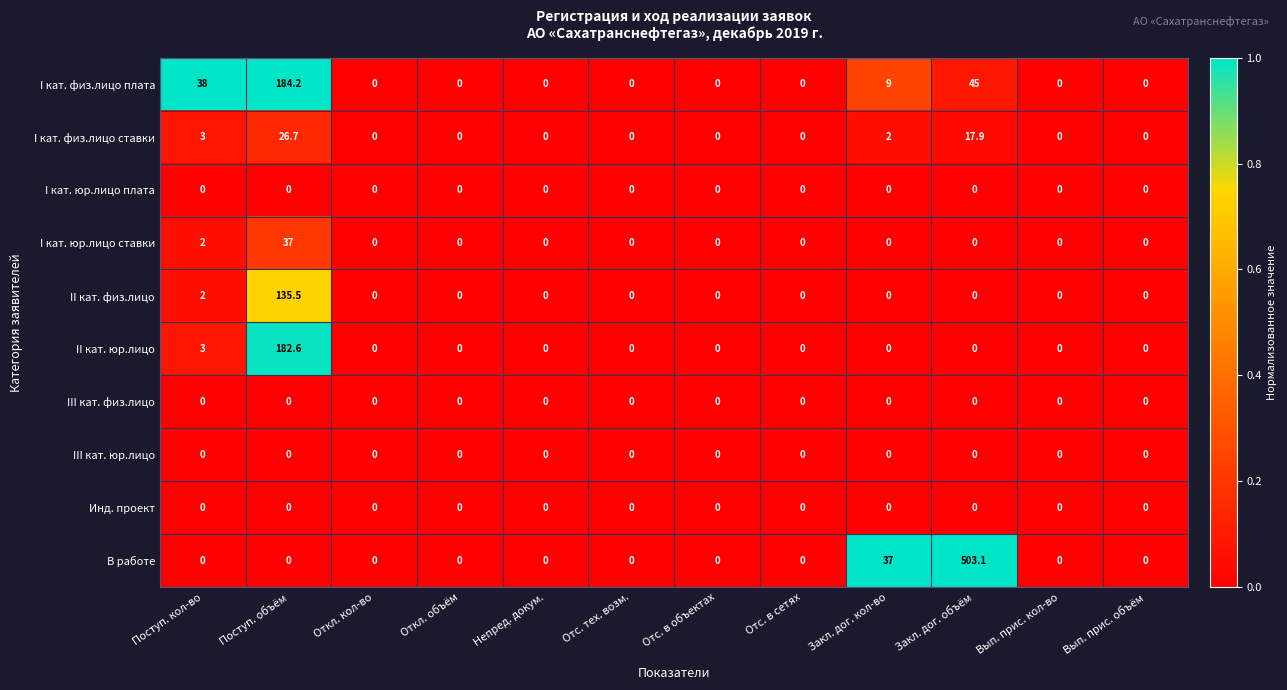

What is the difference between the maximum and minimum values in the I кат. физ.лицо ставки series?

26.7